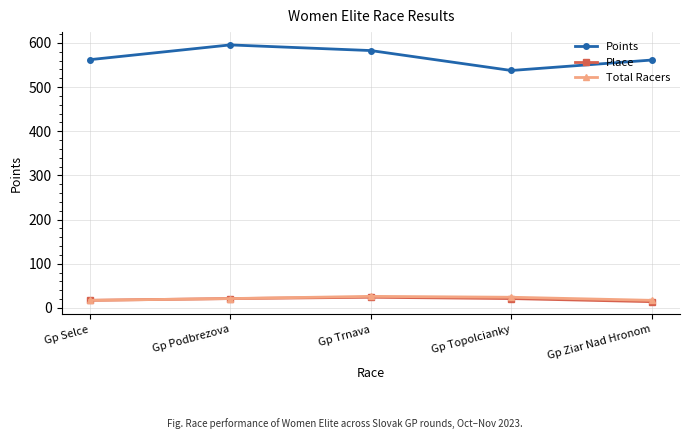

Which series changed the most between Gp Trnava and Gp Ziar Nad Hronom?

Points